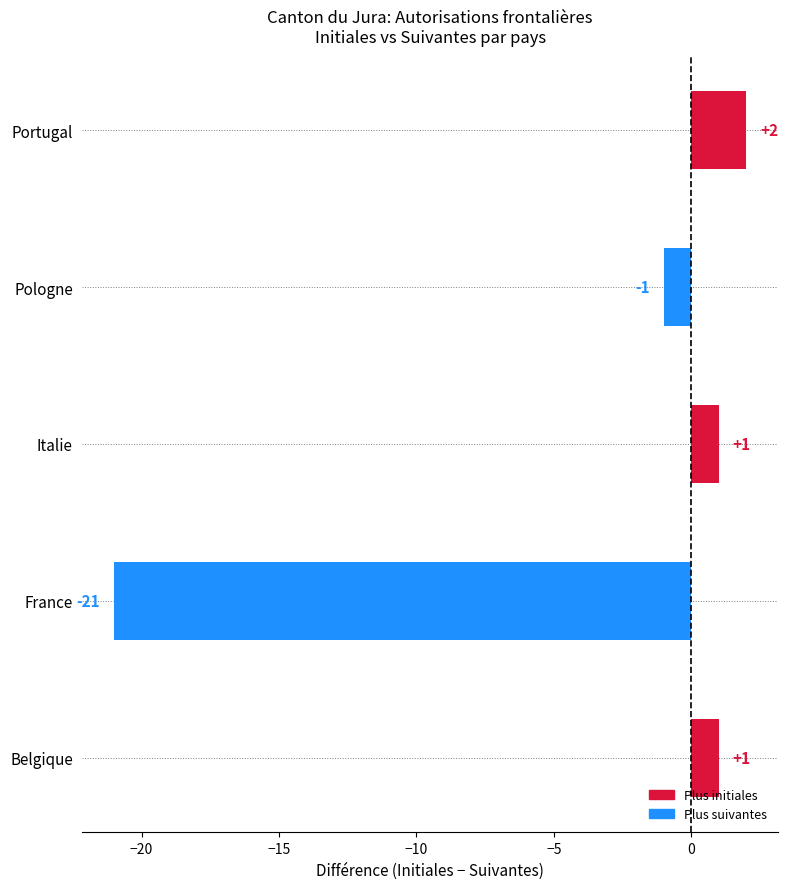

Reading top to bottom, transcribe all the data shown in this chart.

2	-1	1	-21	1